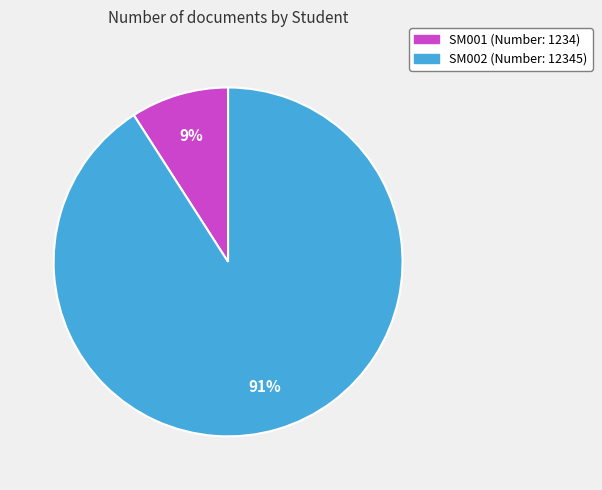

Is it true that SM002 is 82% of the pie?

False